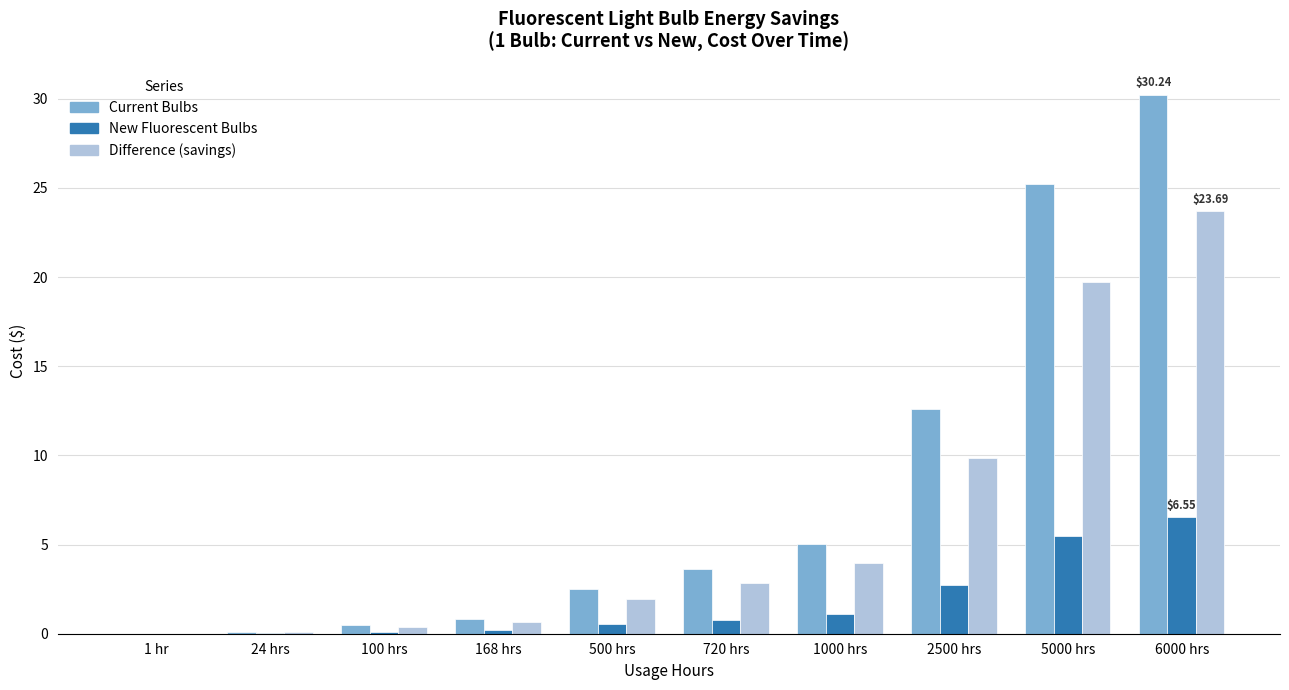

Between 1 hr and 720 hrs, which series saw the biggest shift?

Current Bulbs